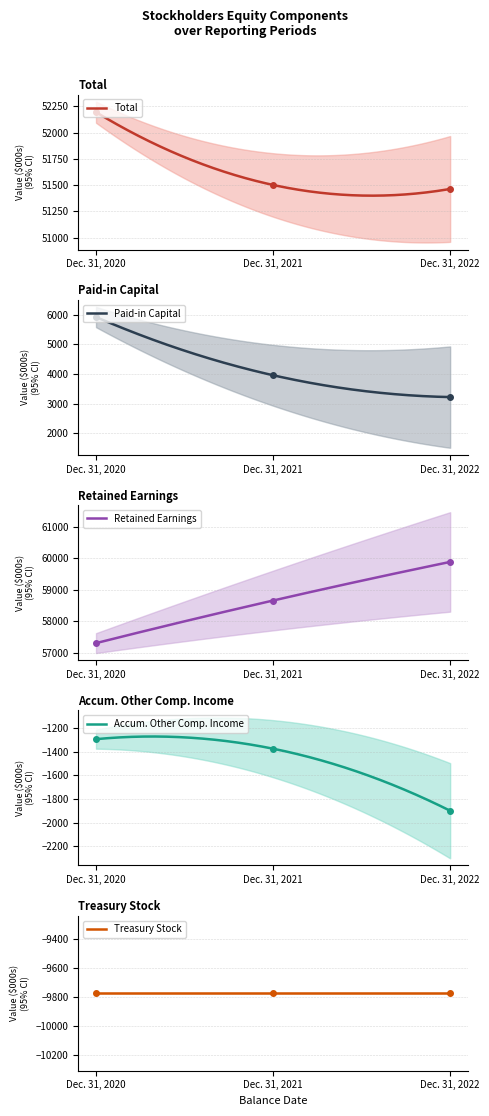

Where is Accum. Other Comp. Income nearest to the value -1596?

Dec. 31, 2021